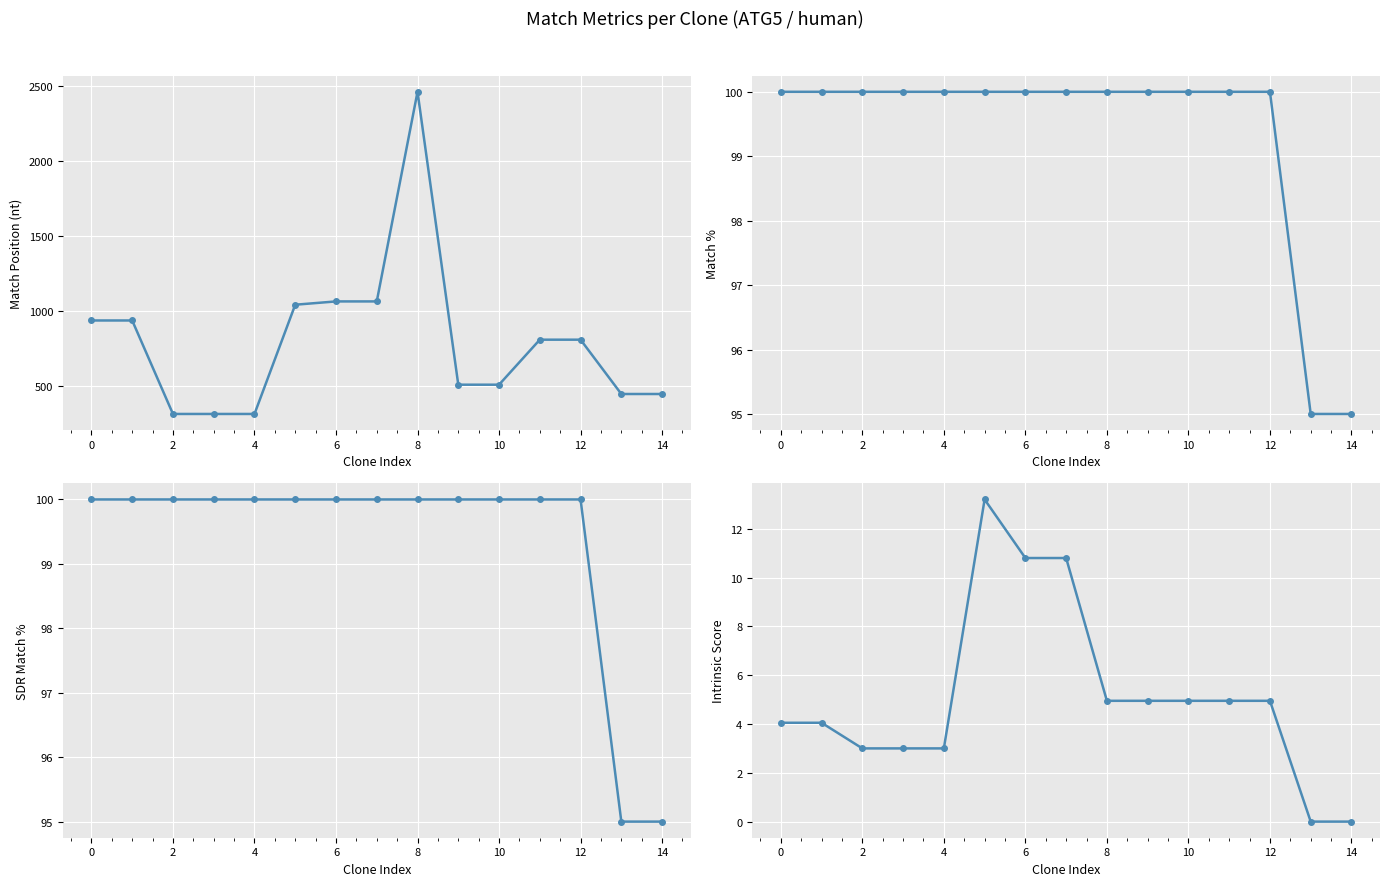

How many series are shown in this chart?

4